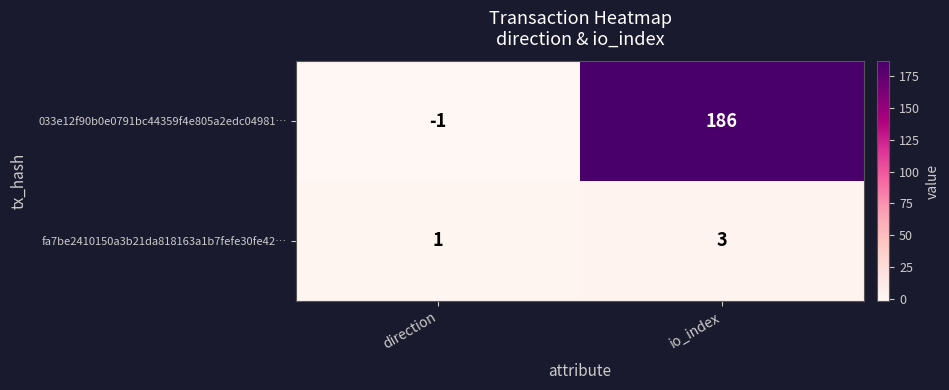

Where is 033e12f90b0e0791bc44359f4e805a2edc04981… nearest to the value 92?

direction